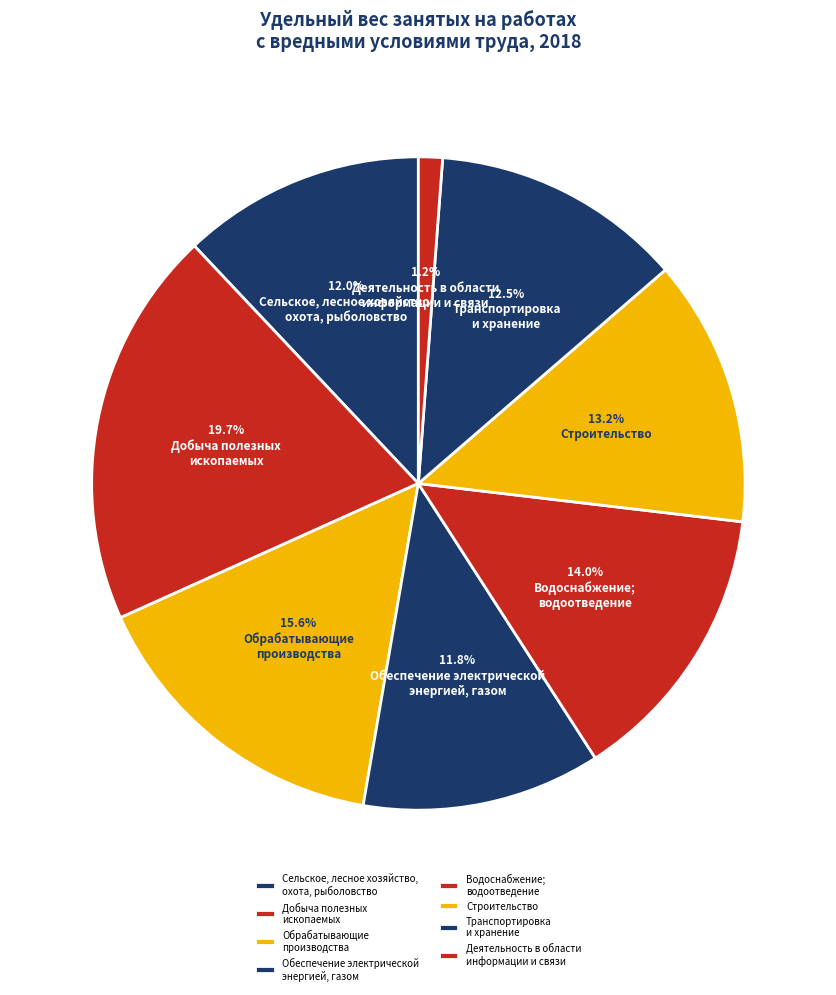

To the nearest percent, what portion does Строительство represent?

13%